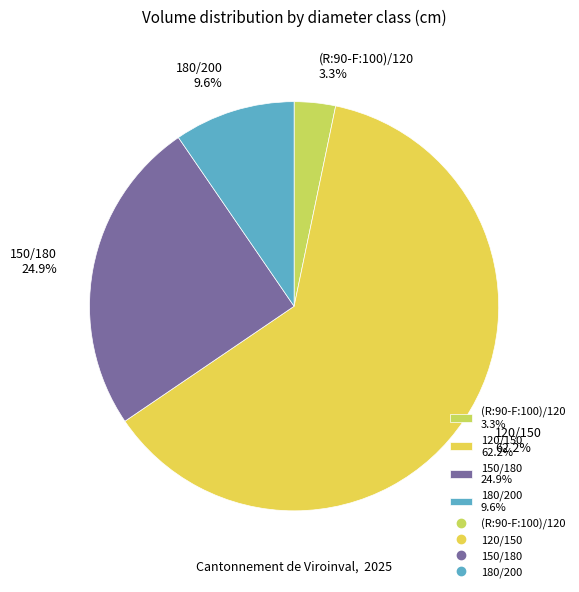

Which has a higher value, 180/200 9.6% or 120/150 62.2%?

120/150 62.2%